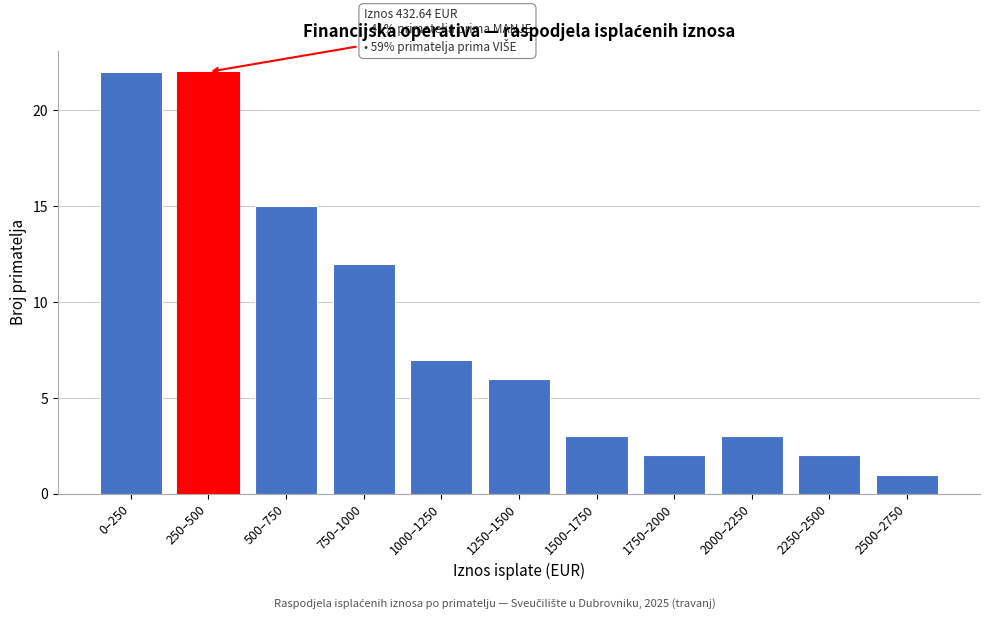

Reading right to left, what are all the values shown in this chart?

1	2	3	2	3	6	7	12	15	22	22